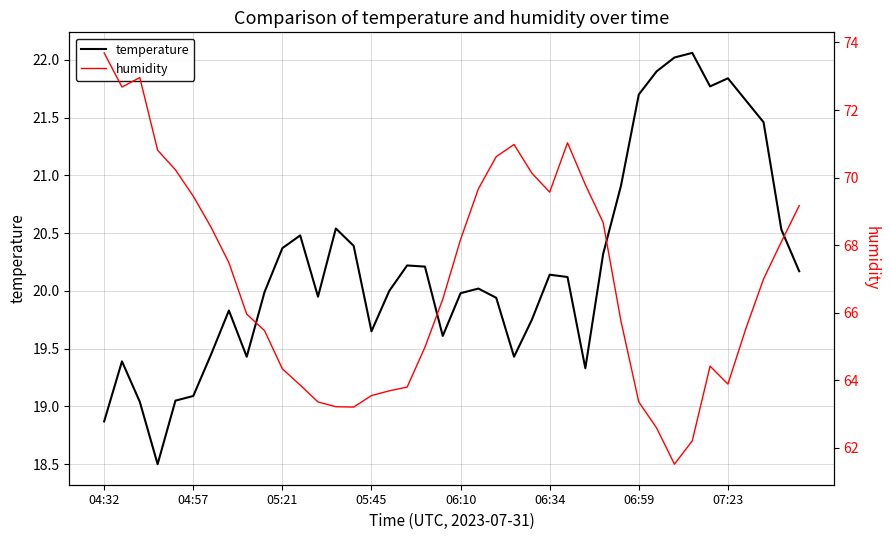

The value of temperature at 05:45 is 8.9. True or false?

False